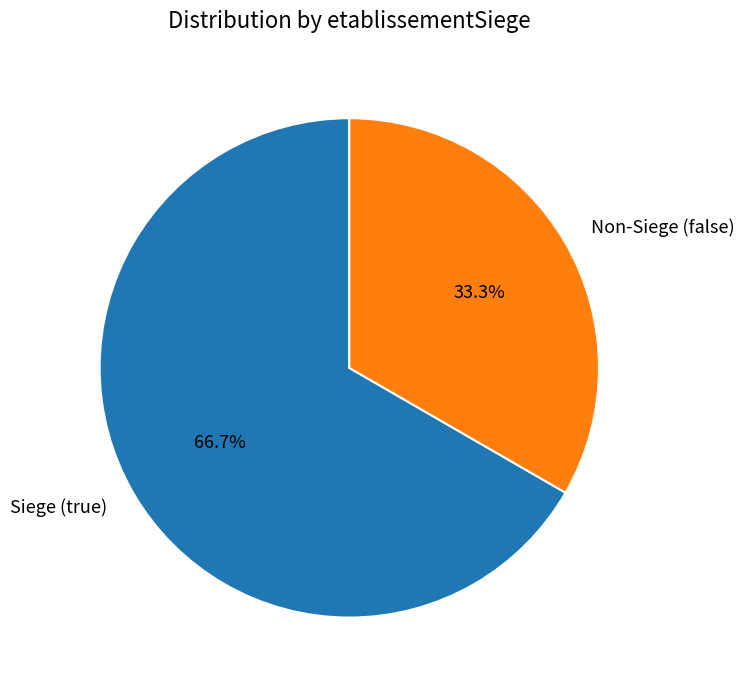

Which category has the smallest portion of the pie?

Non-Siege (false)